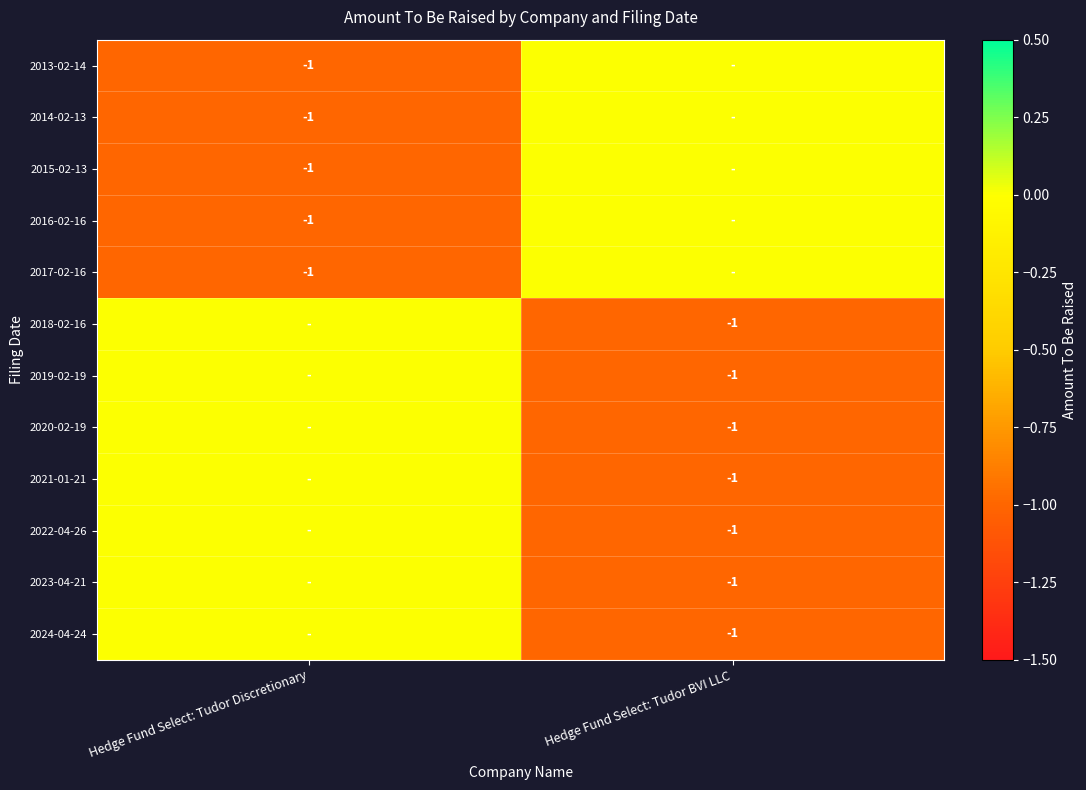

True or false: 2017-02-16 has a value of -1 at Hedge Fund Select: Tudor Discretionary.

True